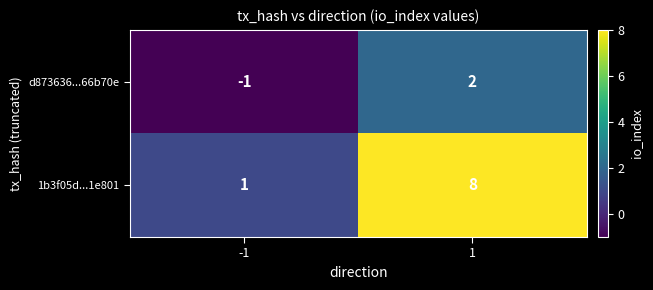

What is the spread (max minus min) of values at -1?

2